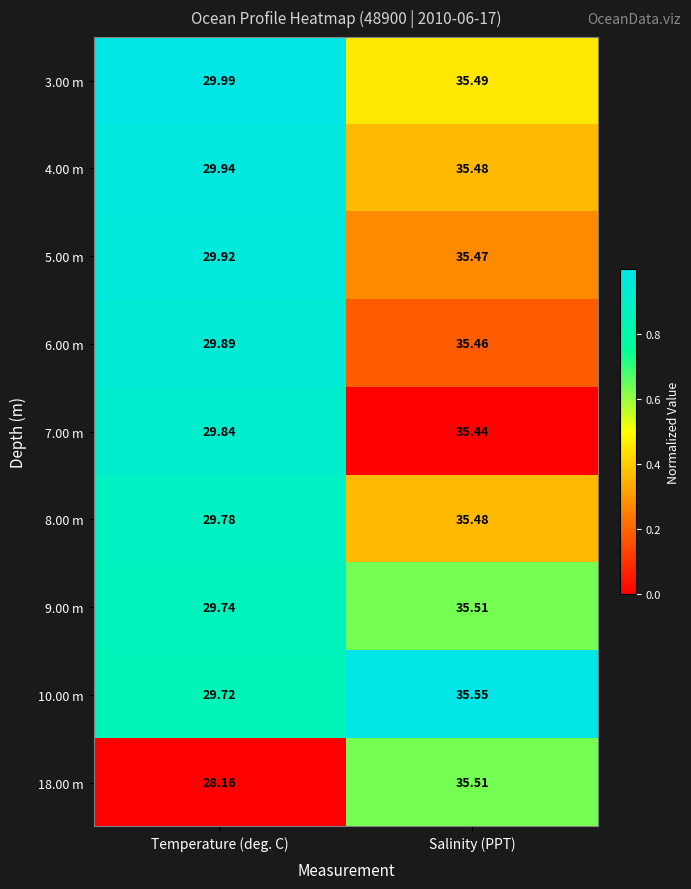

At which label does 6.00 m first exceed 35?

Salinity (PPT)